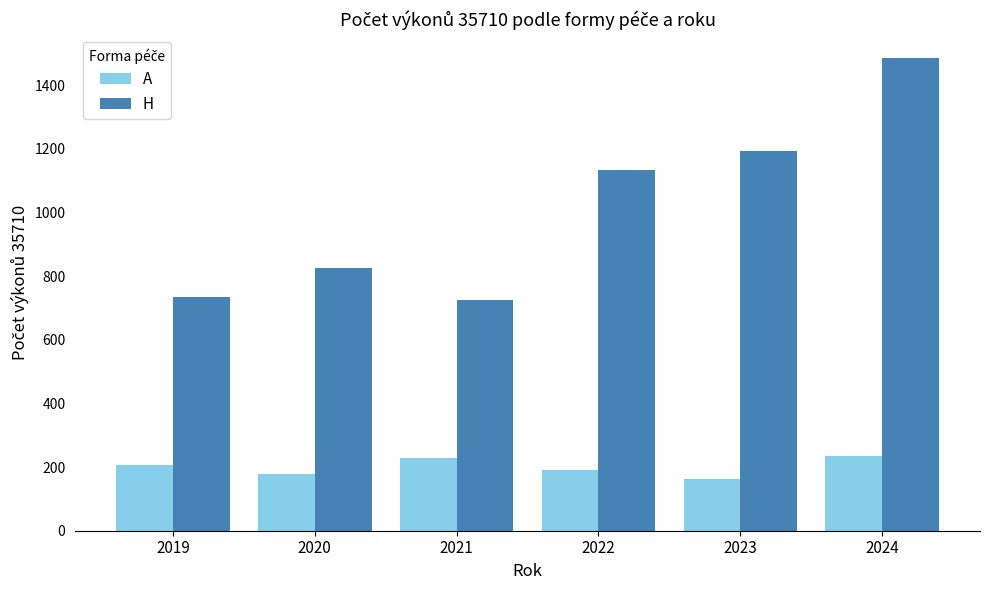

What is the difference between the H values at 2020 and 2019?

92